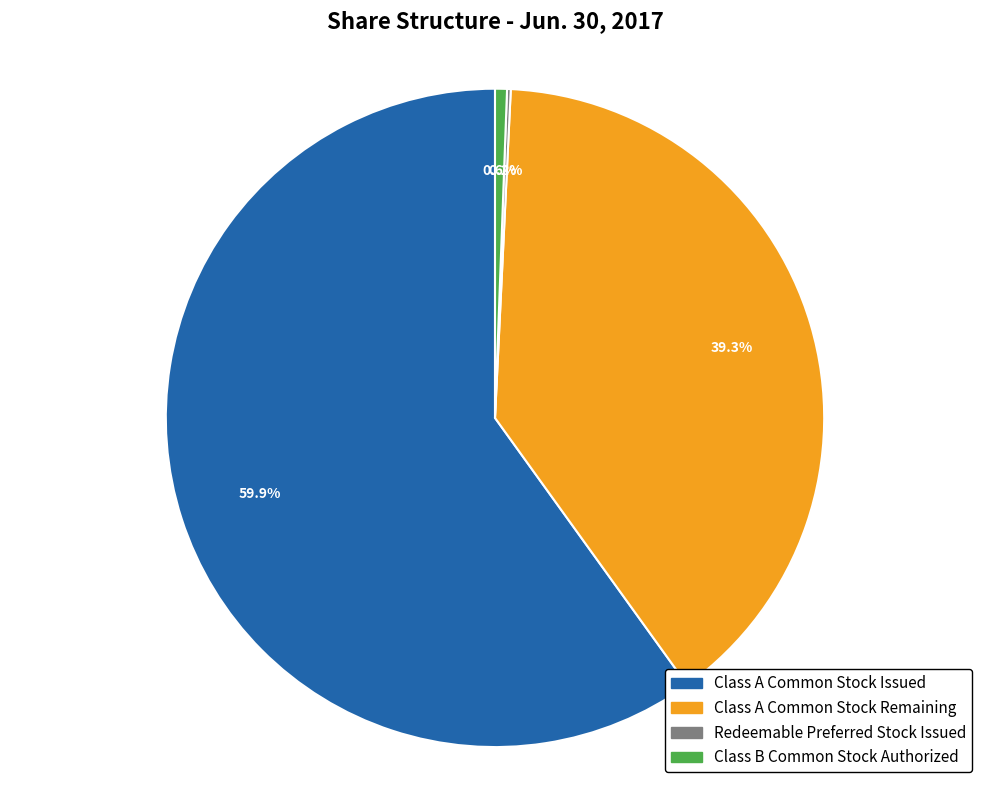

Which slice is the largest?

Class A Common Stock Issued